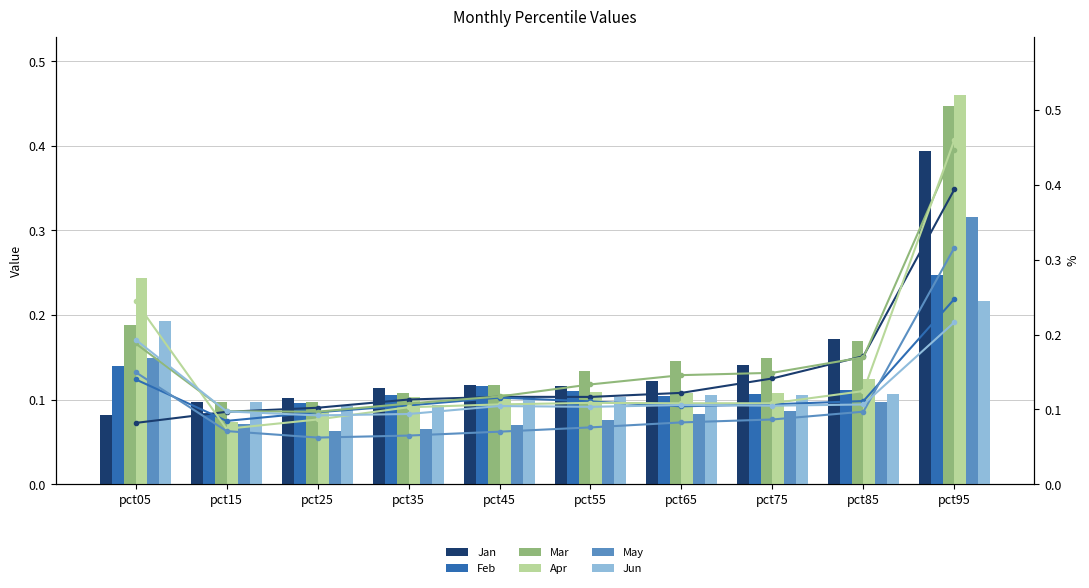

The May series shows 0.1 at pct45. True or false?

False